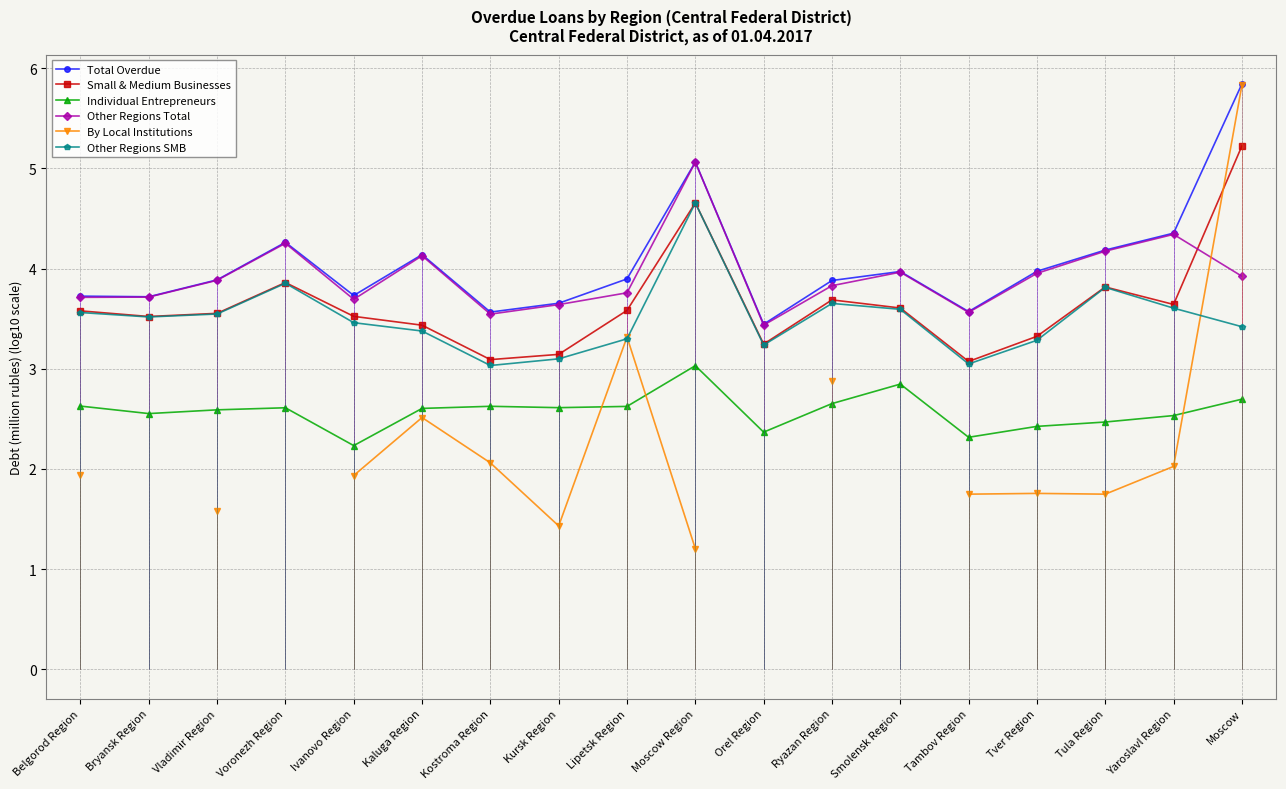

What are all the series names shown in the legend?

Total Overdue, Small & Medium Businesses, Individual Entrepreneurs, Other Regions Total, By Local Institutions, Other Regions SMB